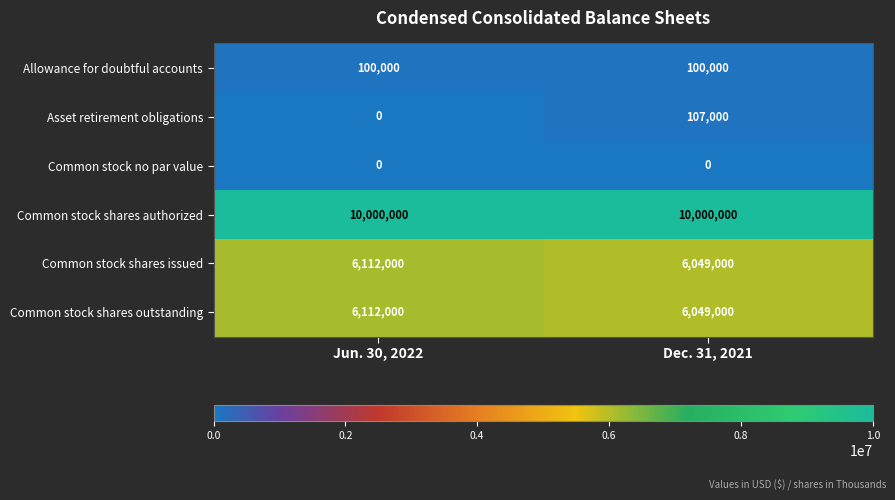

Between Jun. 30, 2022 and Dec. 31, 2021, which series saw the biggest shift?

Asset retirement obligations